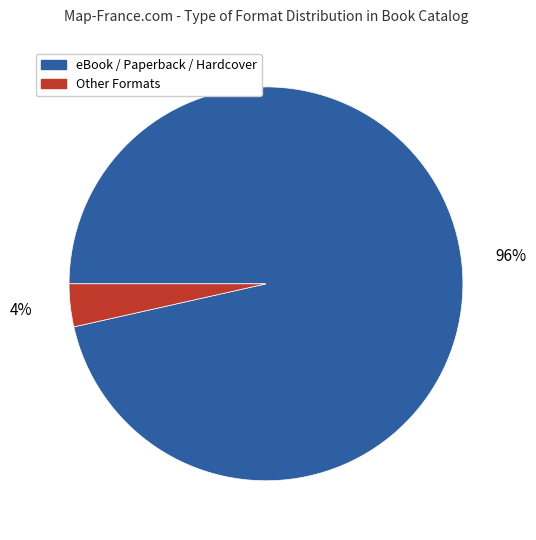

To the nearest percent, what is the average slice percentage?

50%